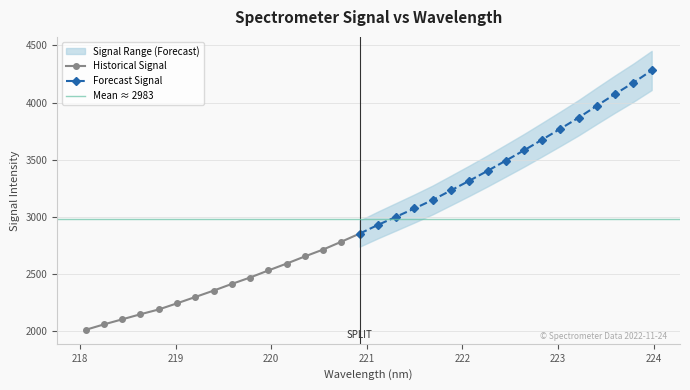

Where is the data nearest to the value 3147?

221.6902